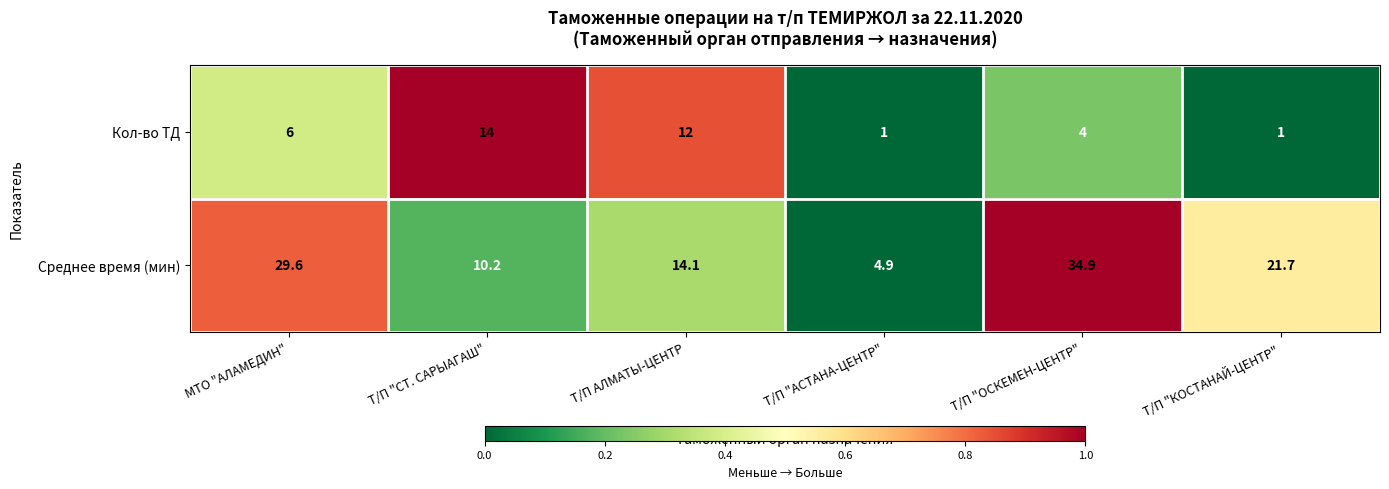

At which label is Кол-во ТД closest to 7?

МТО "АЛАМЕДИН"